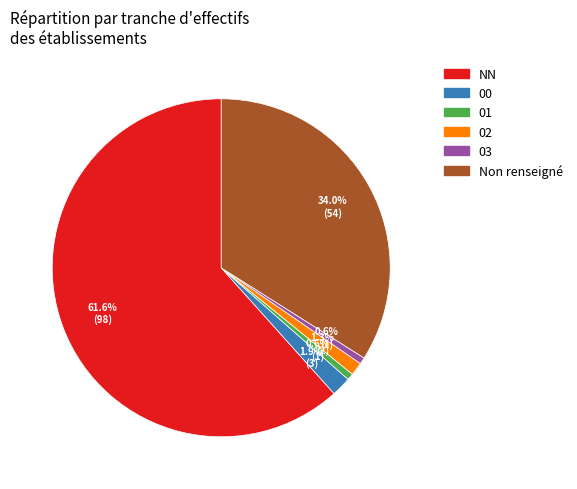

Which category has the biggest portion of the pie?

NN